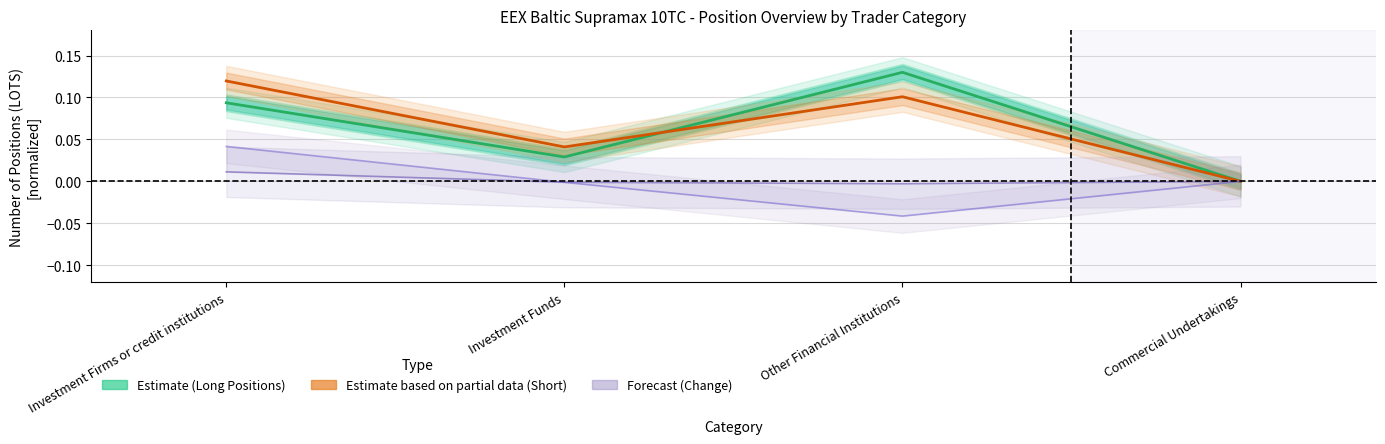

The Forecast (Change Long) series shows 0.0 at Commercial Undertakings. True or false?

False